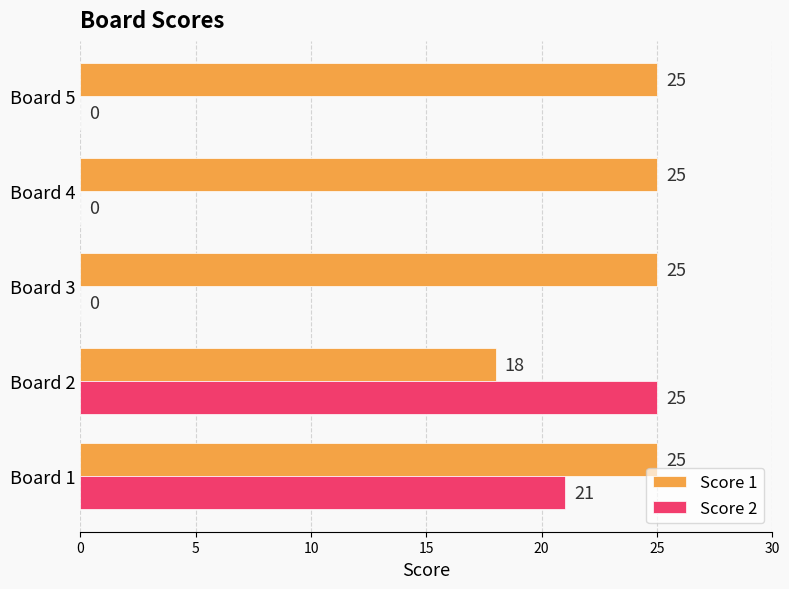

What is the maximum value for Score 2?

25